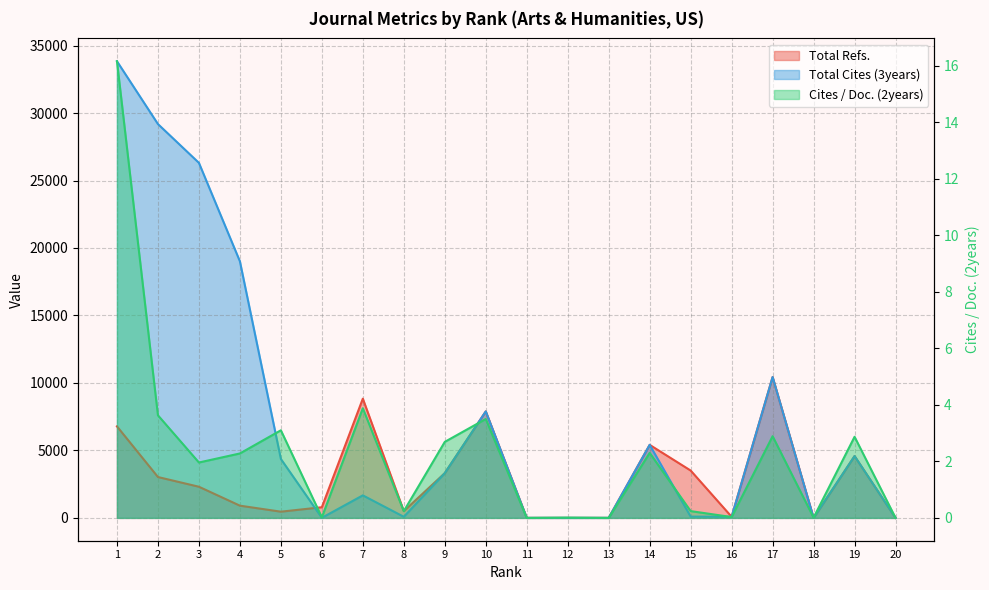

What are all the series names shown in the legend?

Total Refs., Total Cites (3years), Cites / Doc. (2years)